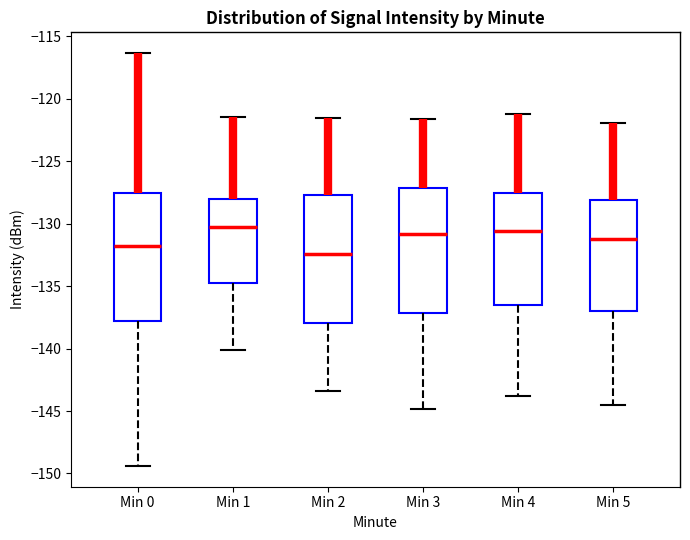

Reading left to right, transcribe this box plot: for each box, give where its median line is, the range the box spans, and where its two whiskers end, as read against the y-axis. The values are not printed on the chart, so give them approximately, as read against the axis.

Min 0: median -132.0, box -138.0 to -127.5, whiskers -149.5 to -116.5
Min 1: median -130.5, box -134.5 to -128.0, whiskers -140.0 to -121.5
Min 2: median -132.5, box -138.0 to -127.5, whiskers -143.5 to -121.5
Min 3: median -131.0, box -137.0 to -127.0, whiskers -145.0 to -121.5
Min 4: median -130.5, box -136.5 to -127.5, whiskers -144.0 to -121.0
Min 5: median -131.0, box -137.0 to -128.0, whiskers -144.5 to -122.0